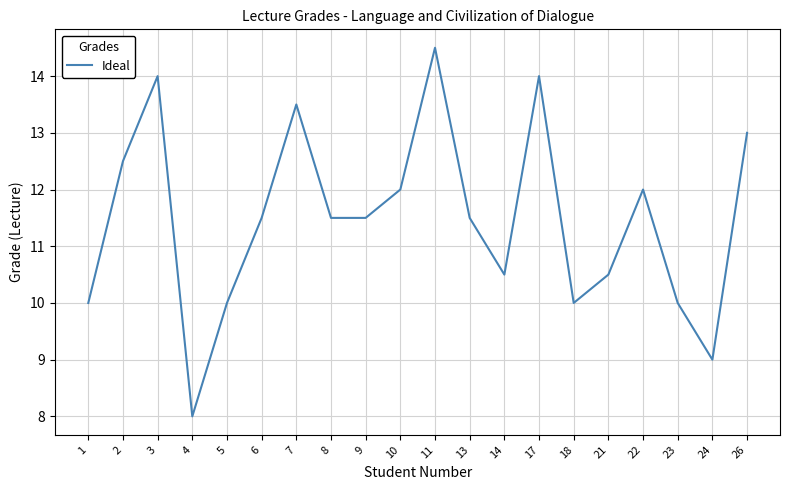

True or false: the data shows 13.2 at 18.

False